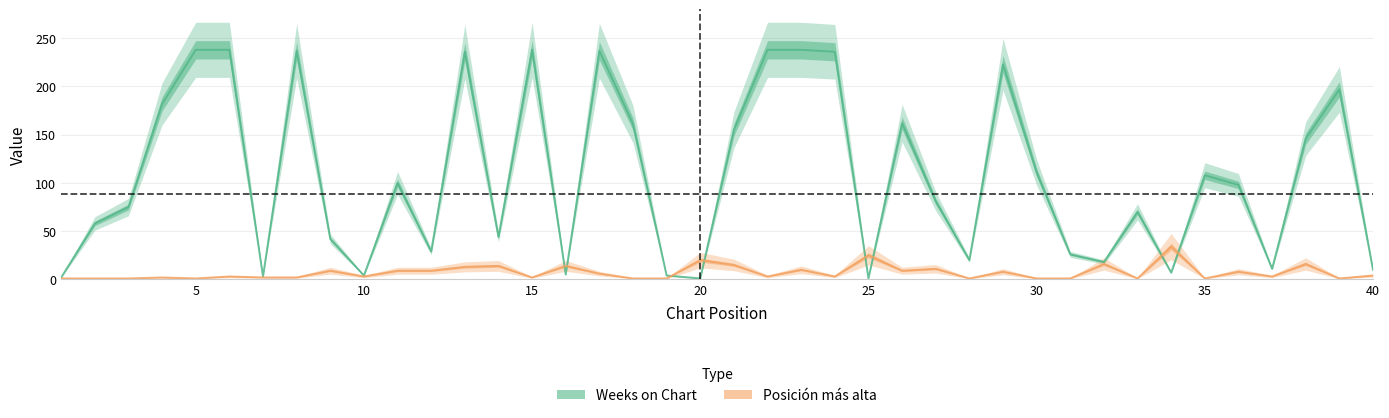

What is the difference between the maximum and minimum values in the Posición más alta series?

33